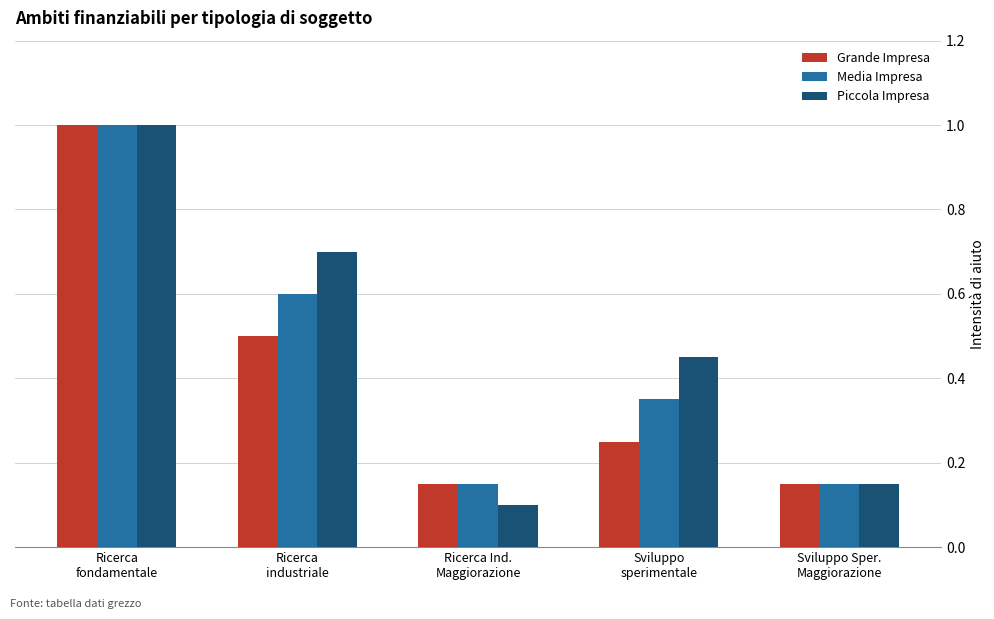

Which label corresponds to the smallest value in the chart?

Ricerca Ind.
Maggiorazione